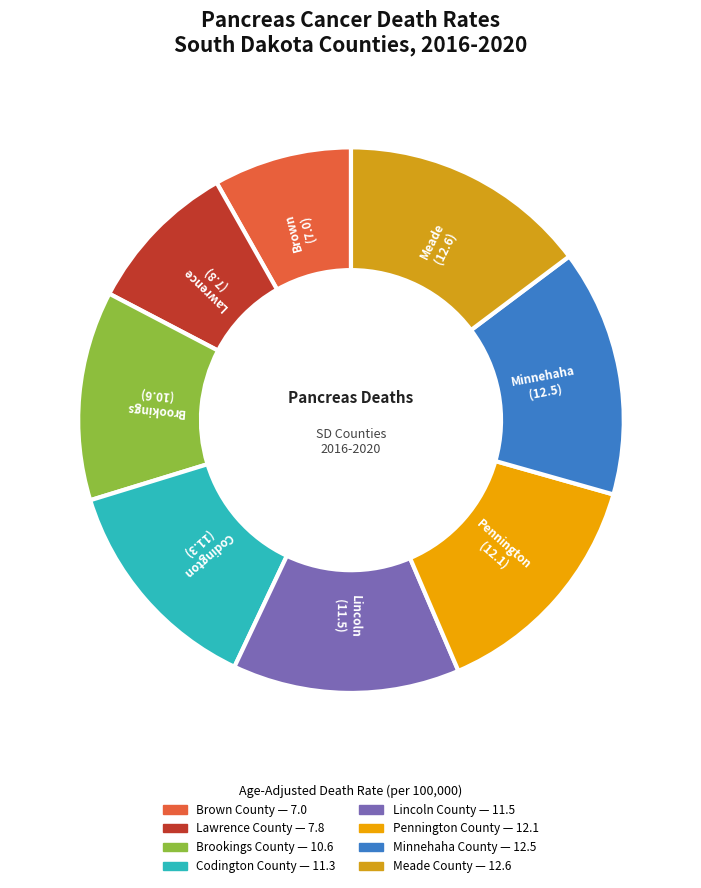

To the nearest percent, what portion does Brown County represent?

8%